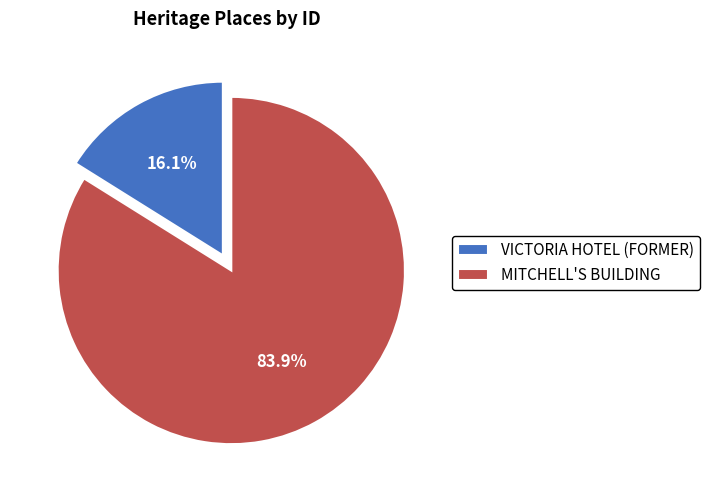

Combined, what portion of the pie is VICTORIA HOTEL (FORMER) and MITCHELL'S BUILDING?

100.0%